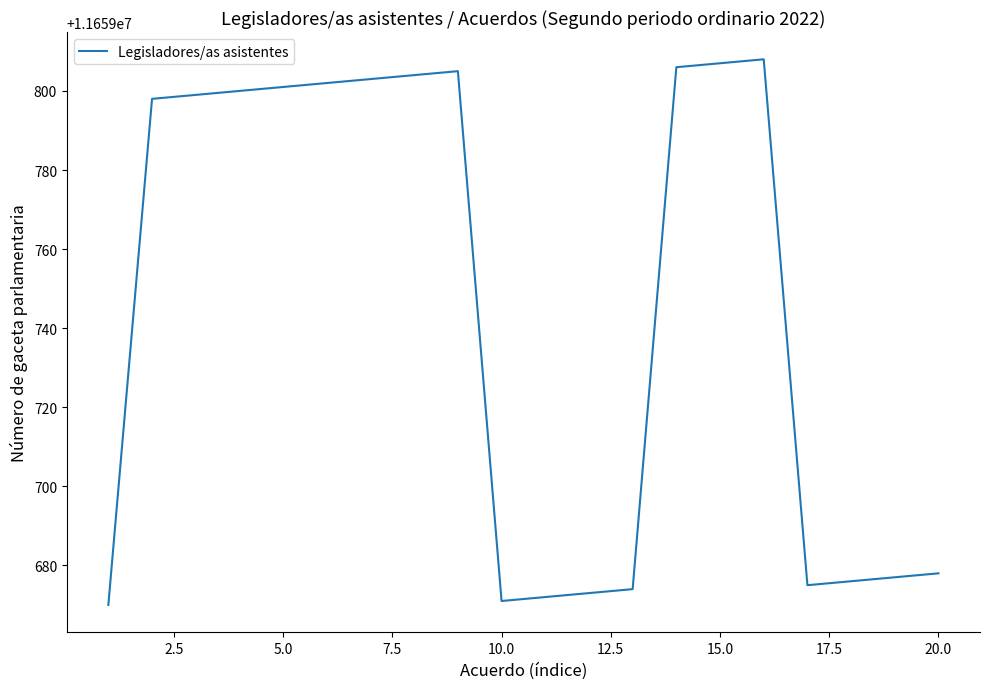

What is the maximum value shown in the chart?

11659808